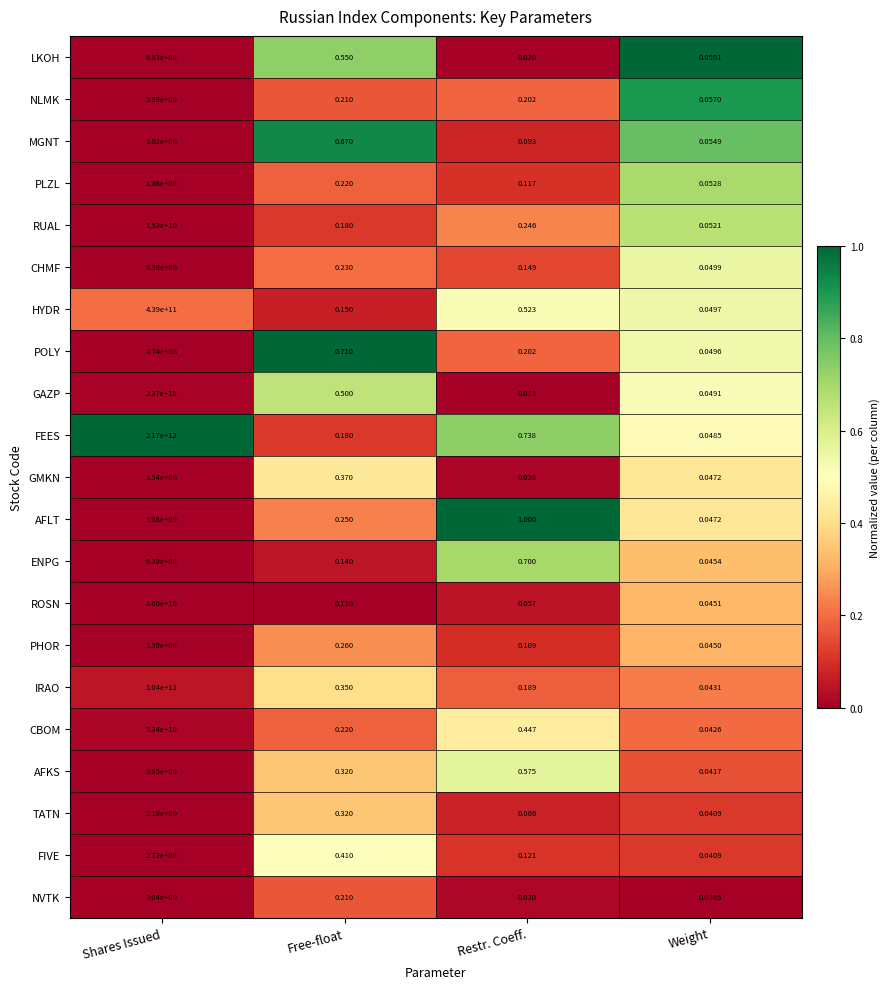

Which series has the largest total across all categories?

FEES